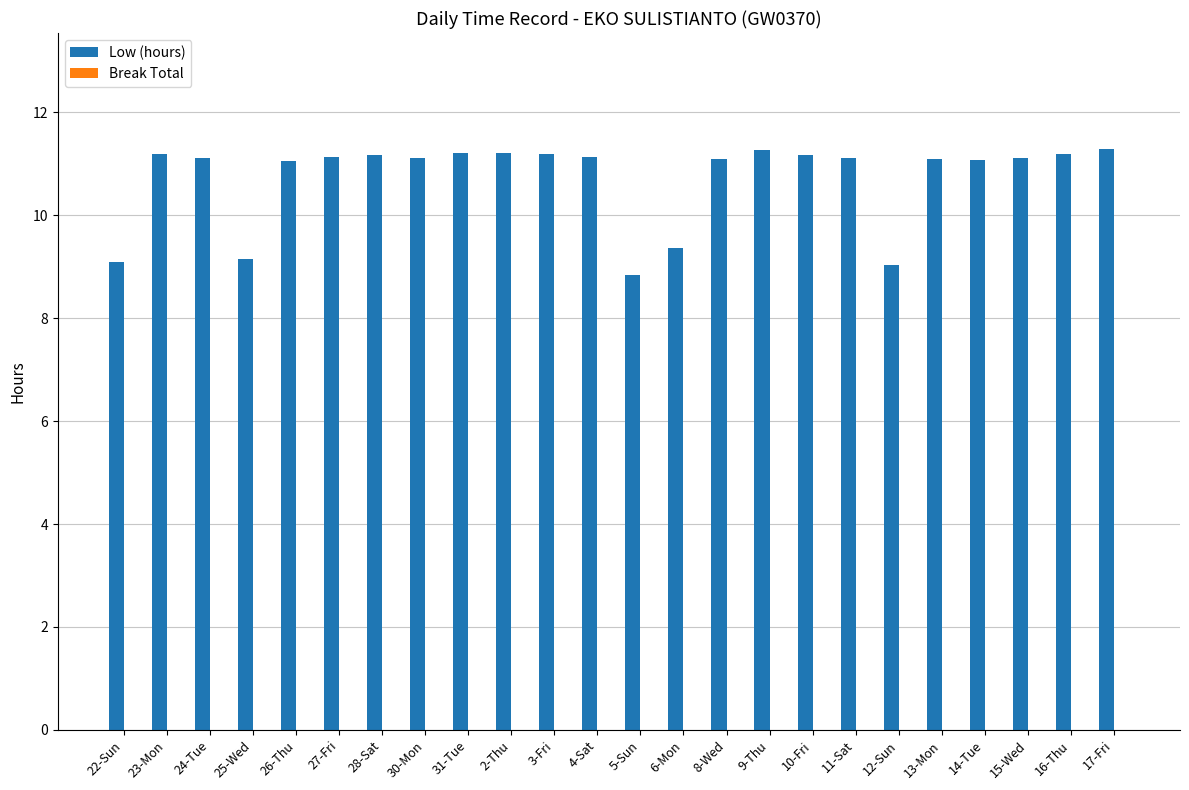

What is the label of the 6th bar from the right?

12-Sun